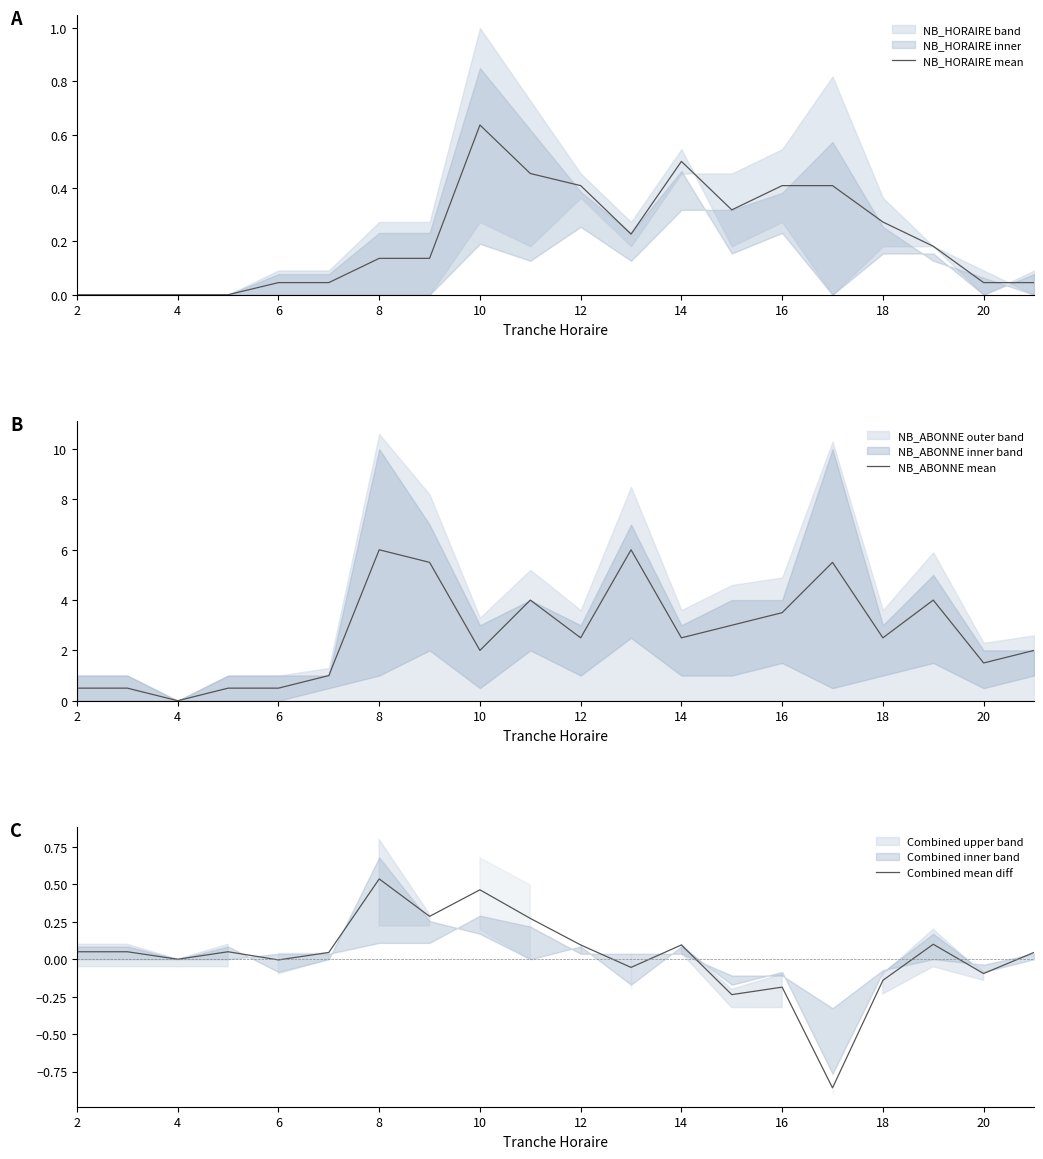

True or false: NB_ABONNE mean has a value of 2.0 at 10.

True